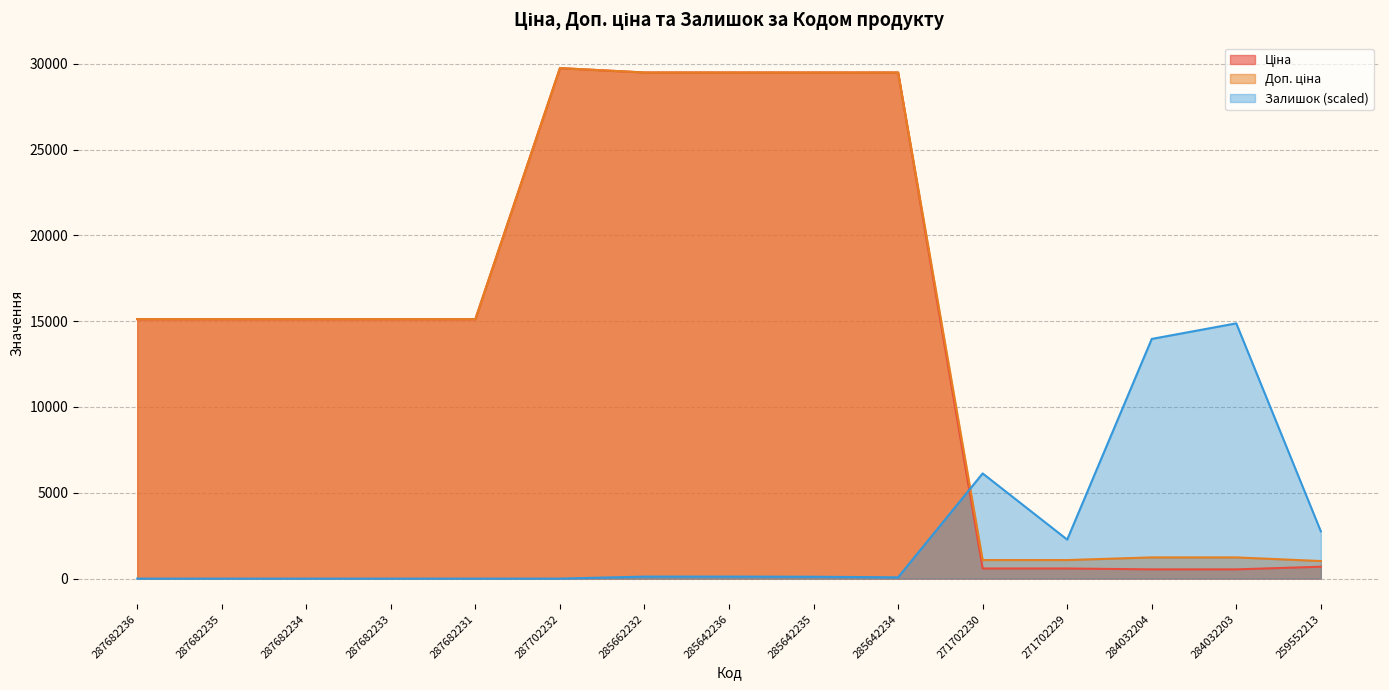

At which category does Залишок reach its first local peak?

271702230